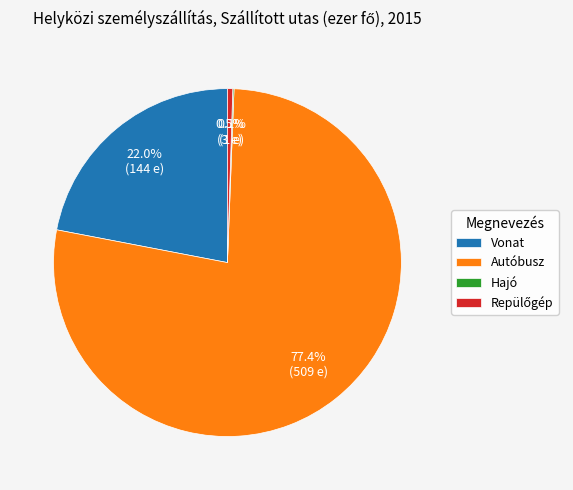

What portion of the pie excludes Vonat?

78.0%